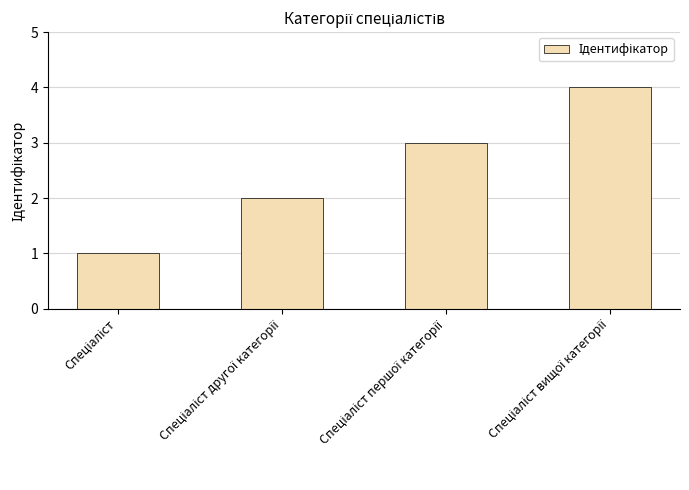

What is the difference between the maximum and minimum values?

3